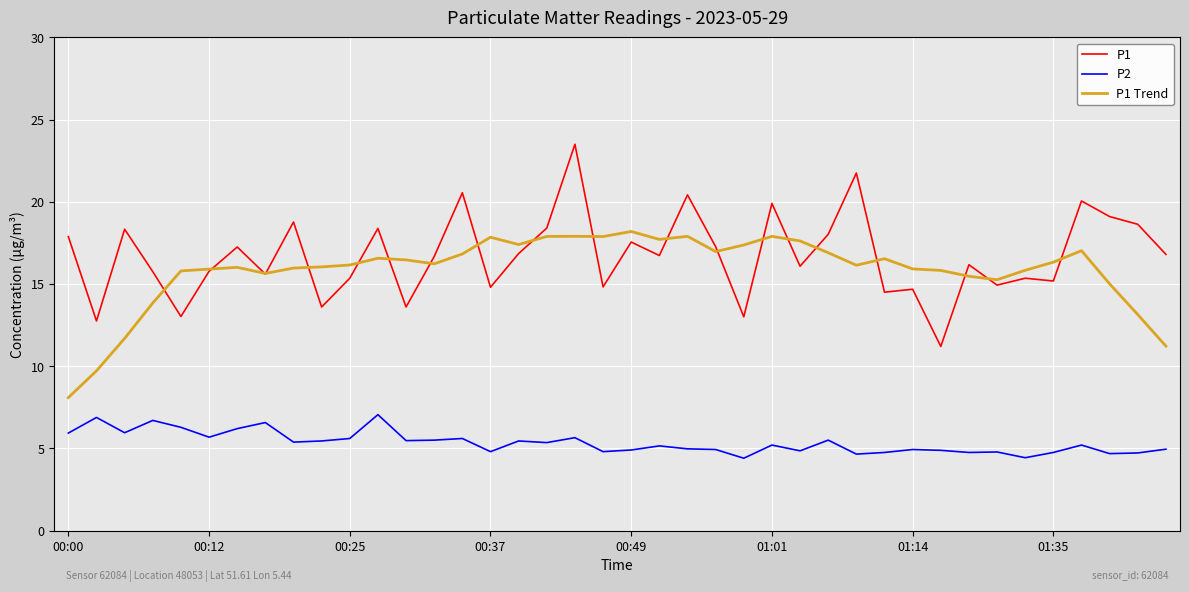

In P1 Trend, how many points are lower than both neighbors (excluding endpoints)?

8